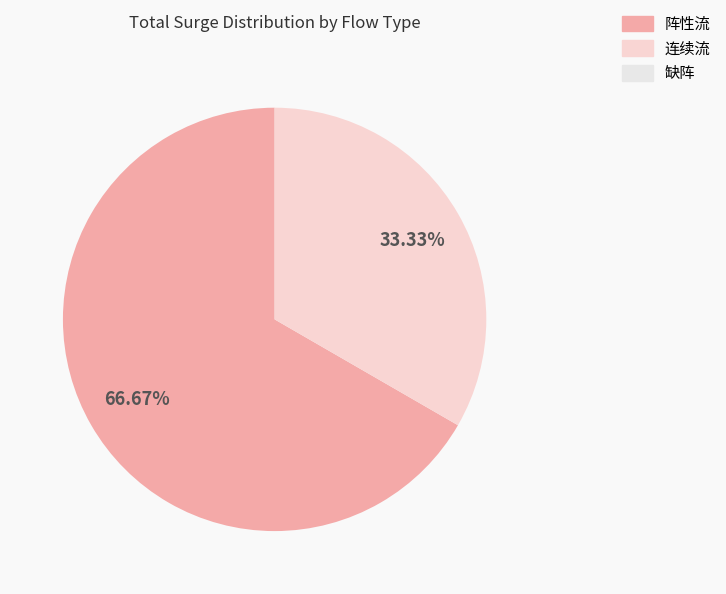

Does any single category account for the majority?

Yes